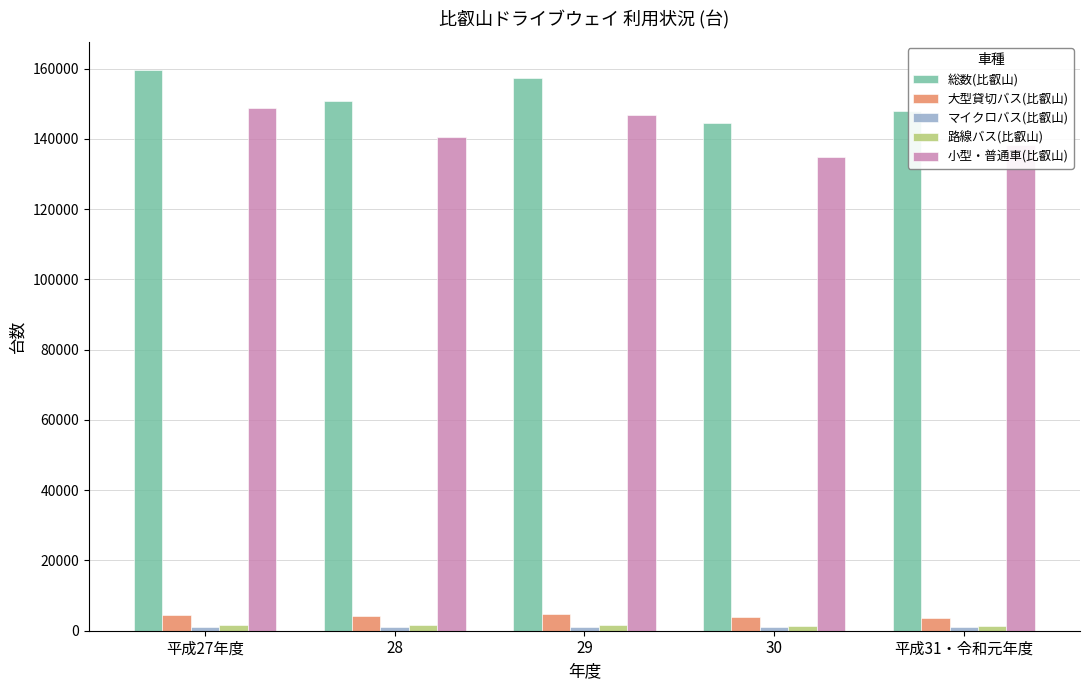

Which series has the largest total across all categories?

総数(比叡山)